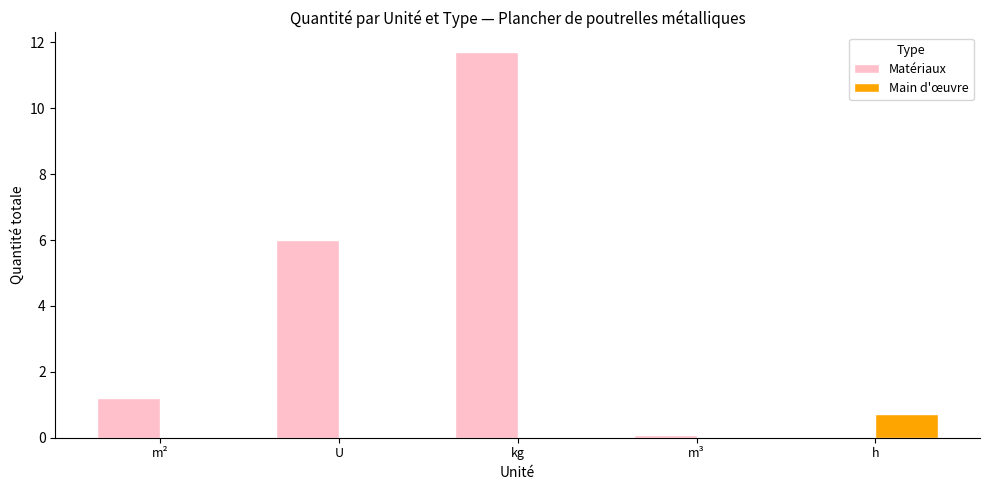

What is the spread (max minus min) of values at kg?

11.7